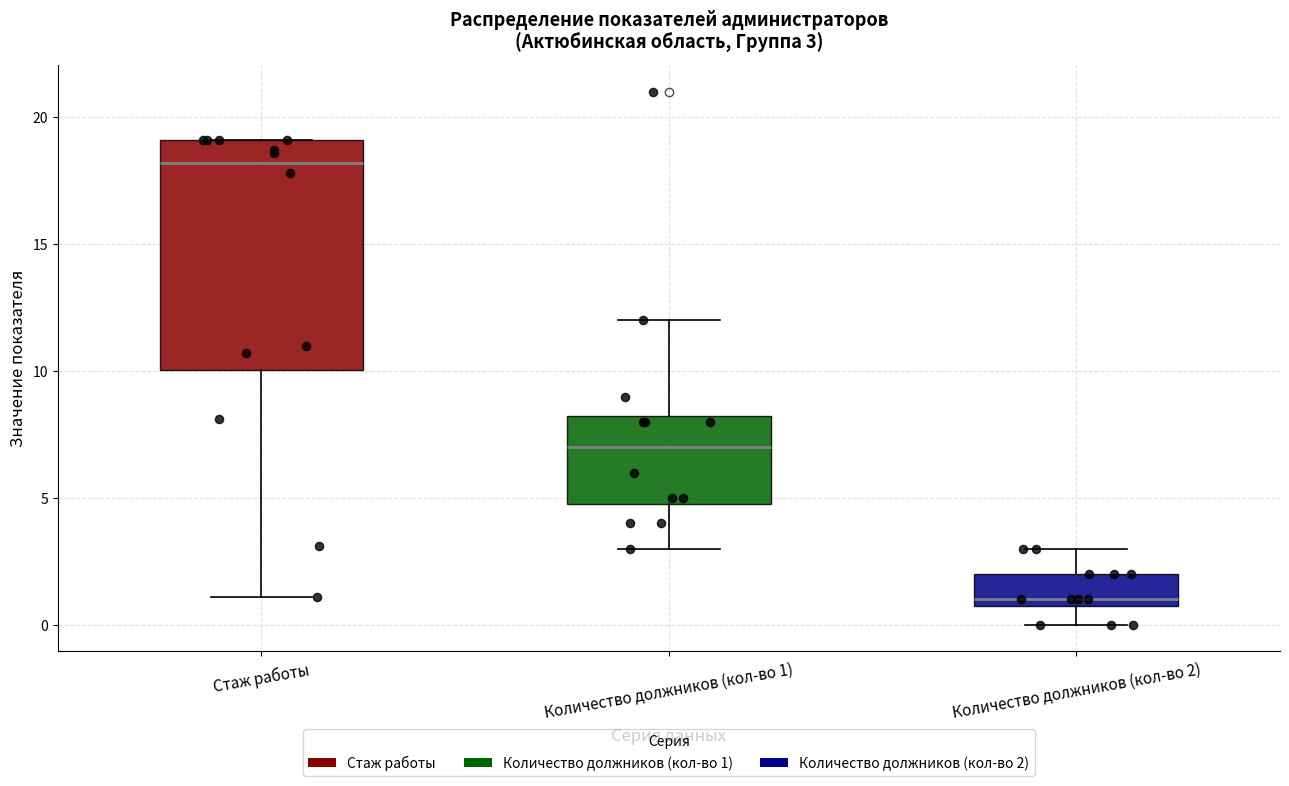

Which box is the tallest, from its lower edge to its upper edge?

Стаж работы